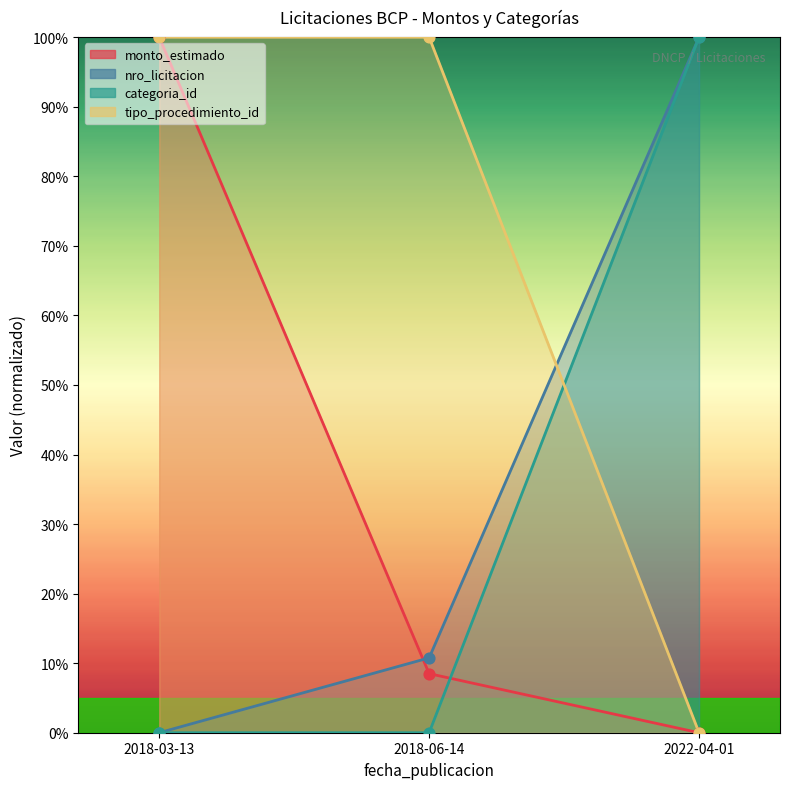

At which category is the sum across all series the highest?

2018-03-13